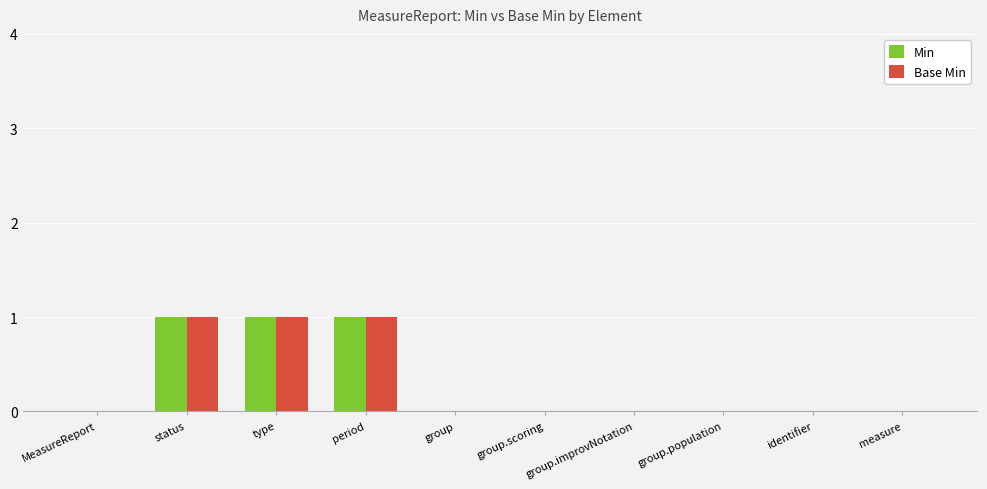

How many Base Min values are between 0 and 1?

10